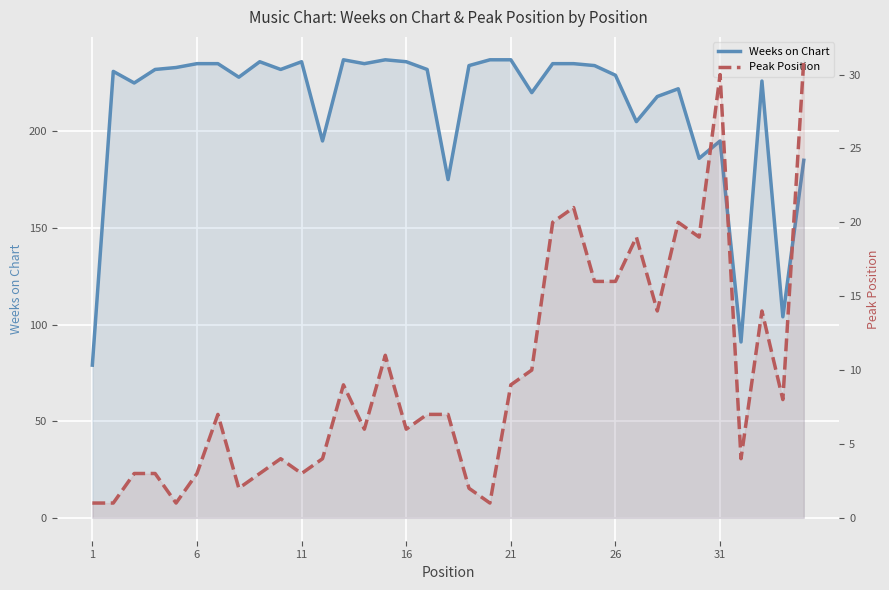

The value of Peak Position at 29 is 6. True or false?

False